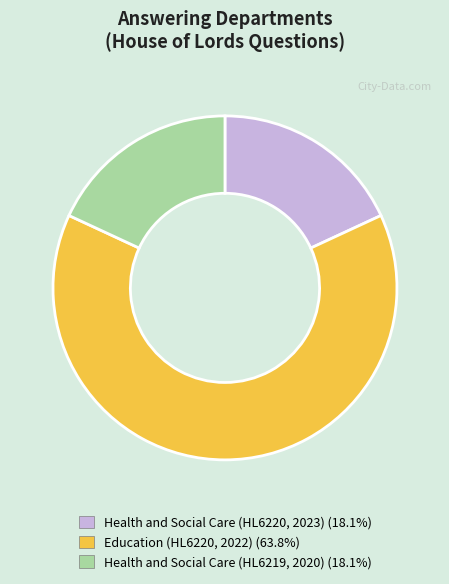

How many slices are in this pie chart?

3